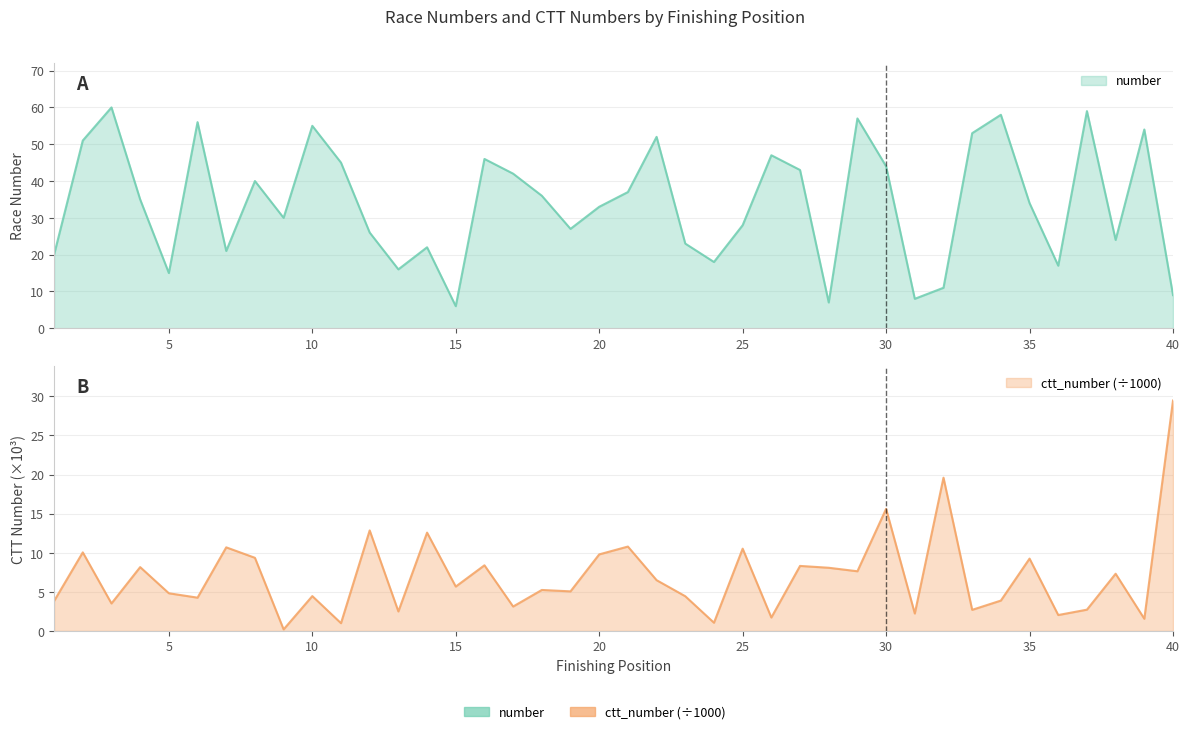

True or false: number has a value of 47.0 at 26.

True